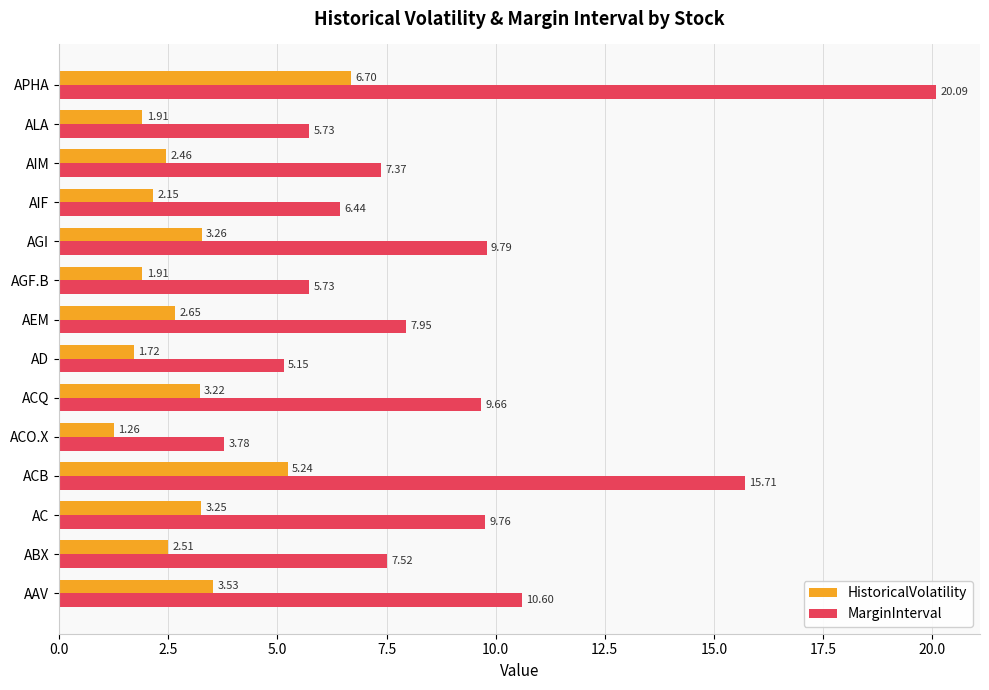

At which label is HistoricalVolatility closest to 3?

ACQ